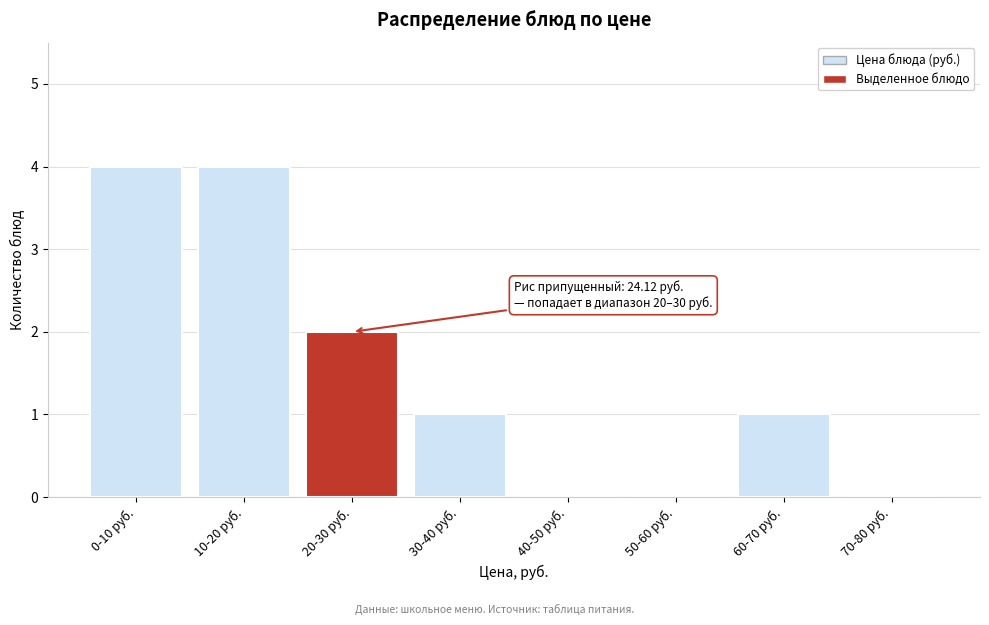

Reading right to left, list all the values displayed in this chart.

70-80 руб.=0	60-70 руб.=1	50-60 руб.=0	40-50 руб.=0	30-40 руб.=1	20-30 руб.=2	10-20 руб.=4	0-10 руб.=4